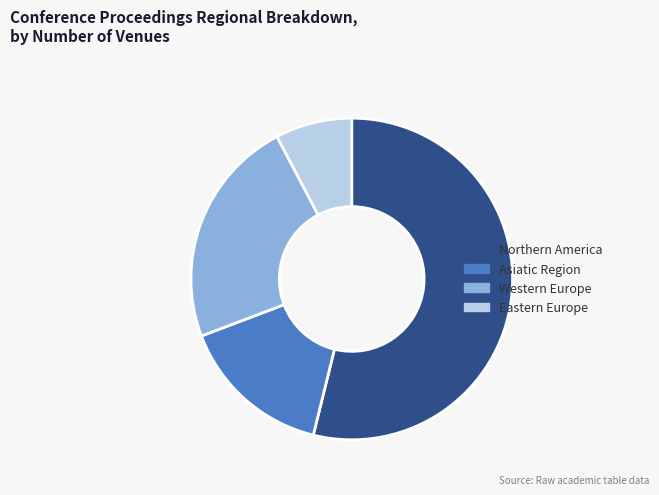

What is the majority slice?

Northern America